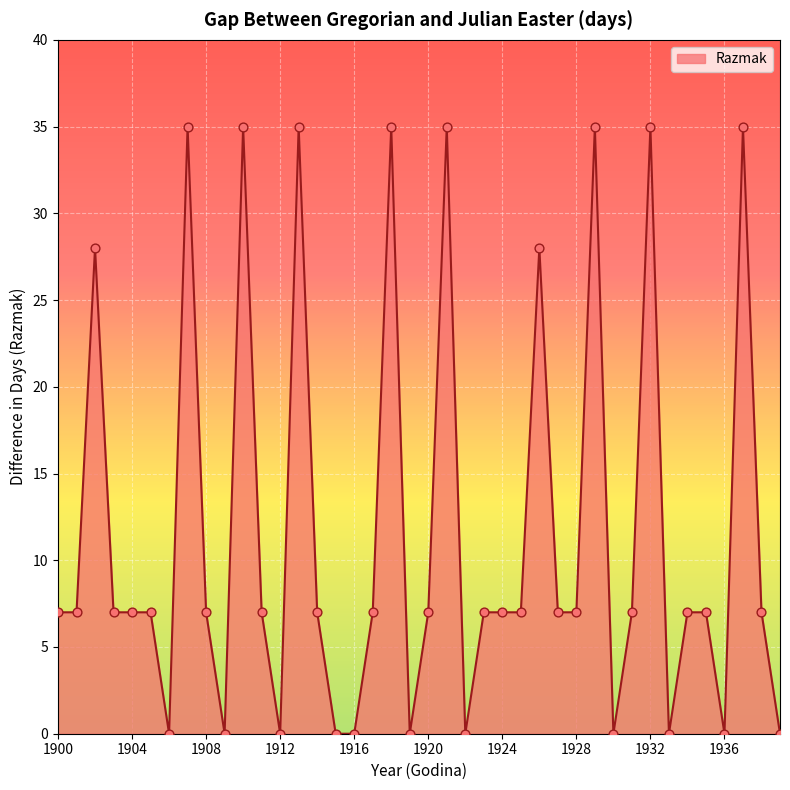

What is the difference between the maximum and minimum values?

35